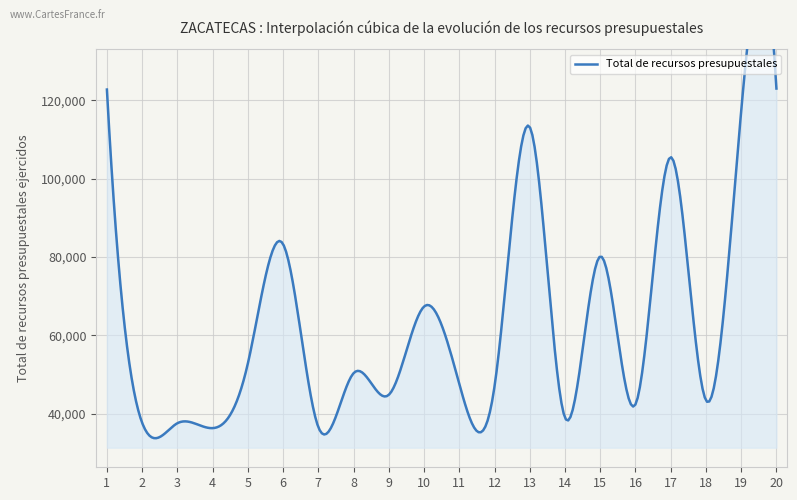

Which has a higher value, 12 or 14?

12